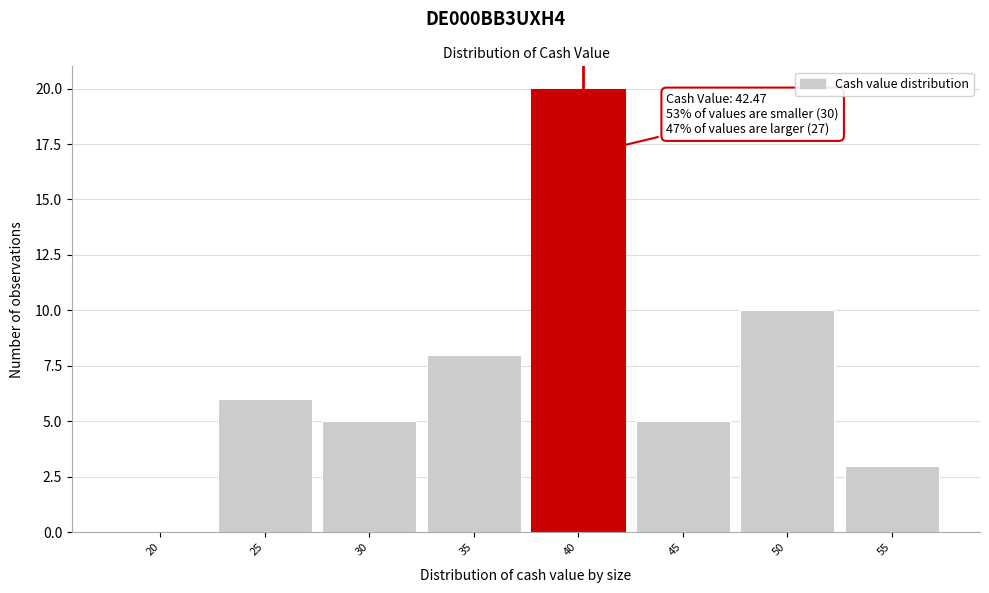

Reading left to right, list all the values displayed in this chart.

20=0	25=6	30=5	35=8	40=20	45=5	50=10	55=3